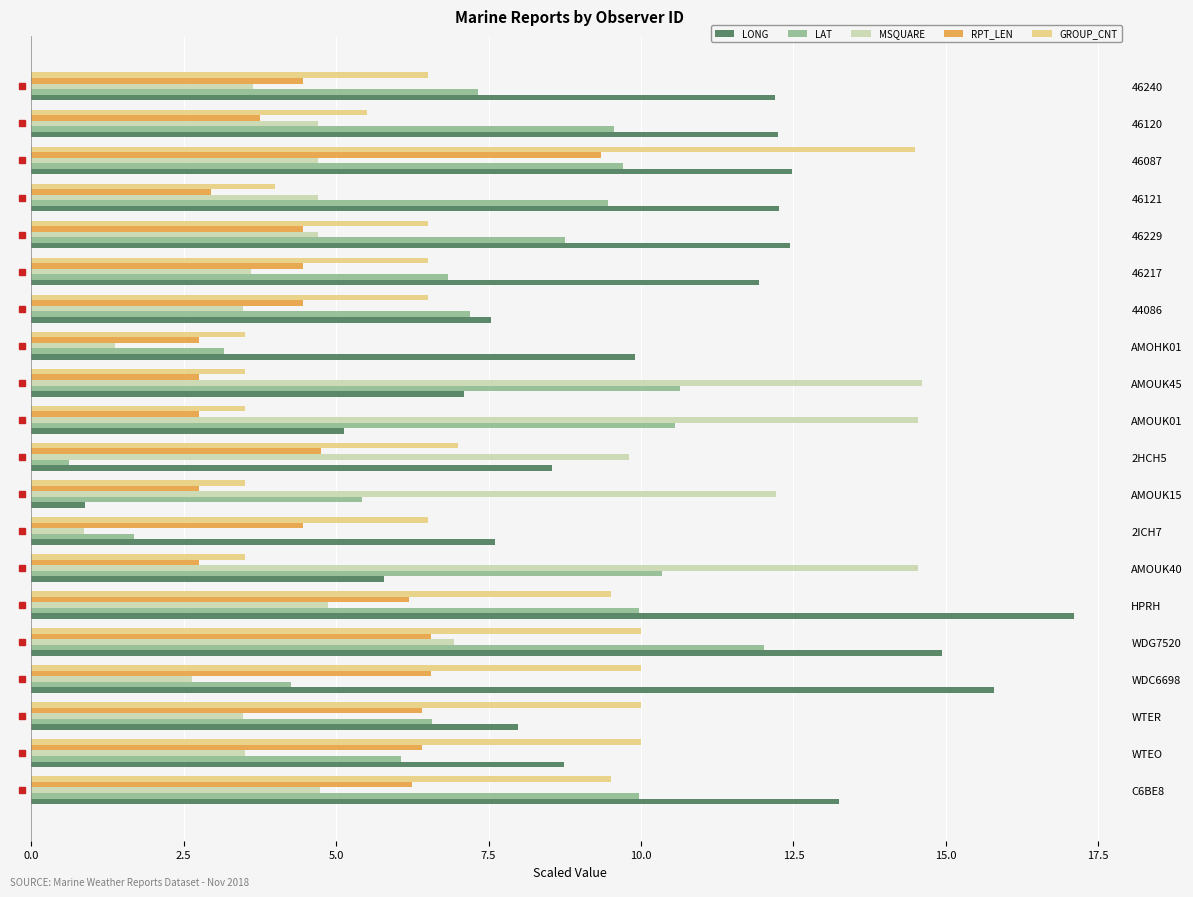

Rank the series at AMOUK40 from lowest to highest value.

RPT_LEN, GROUP_CNT, LONG, LAT, MSQUARE